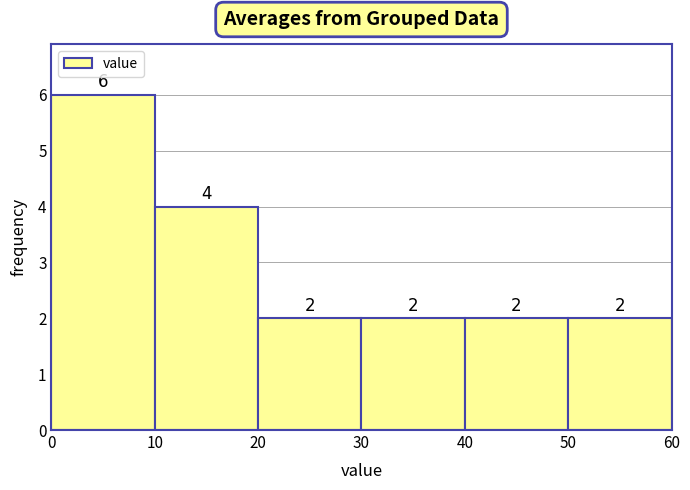

Reading left to right, transcribe this chart: for each bar, give the range it covers on the x-axis and its height.

0 to 10: 6
10 to 20: 4
20 to 30: 2
30 to 40: 2
40 to 50: 2
50 to 60: 2